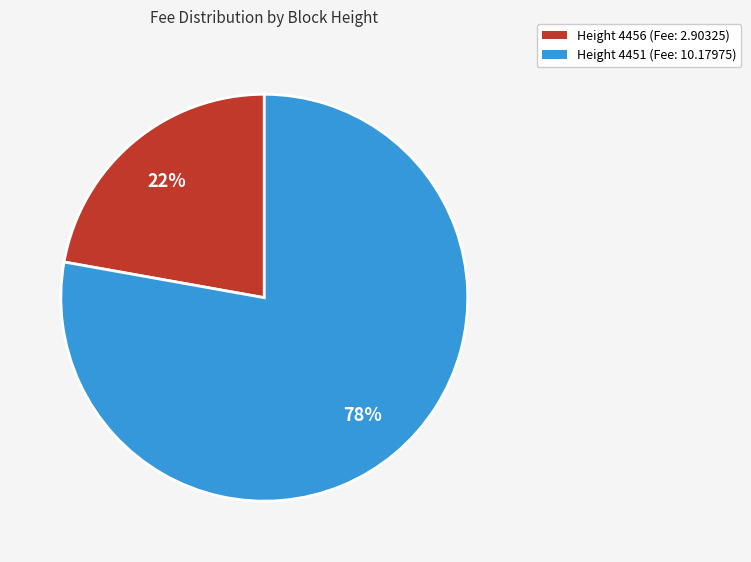

Rank the categories by value from highest to lowest.

Height 4451 (Fee: 10.17975), Height 4456 (Fee: 2.90325)